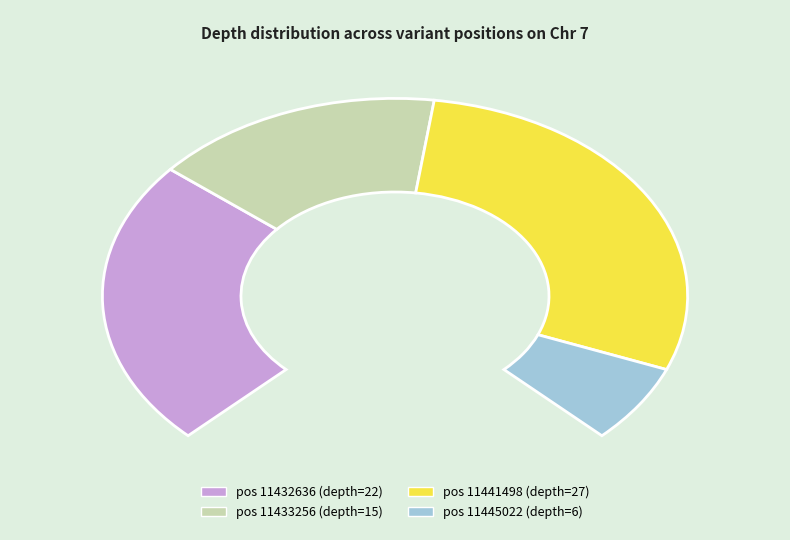

To the nearest percent, what portion does 11432636 represent?

31%